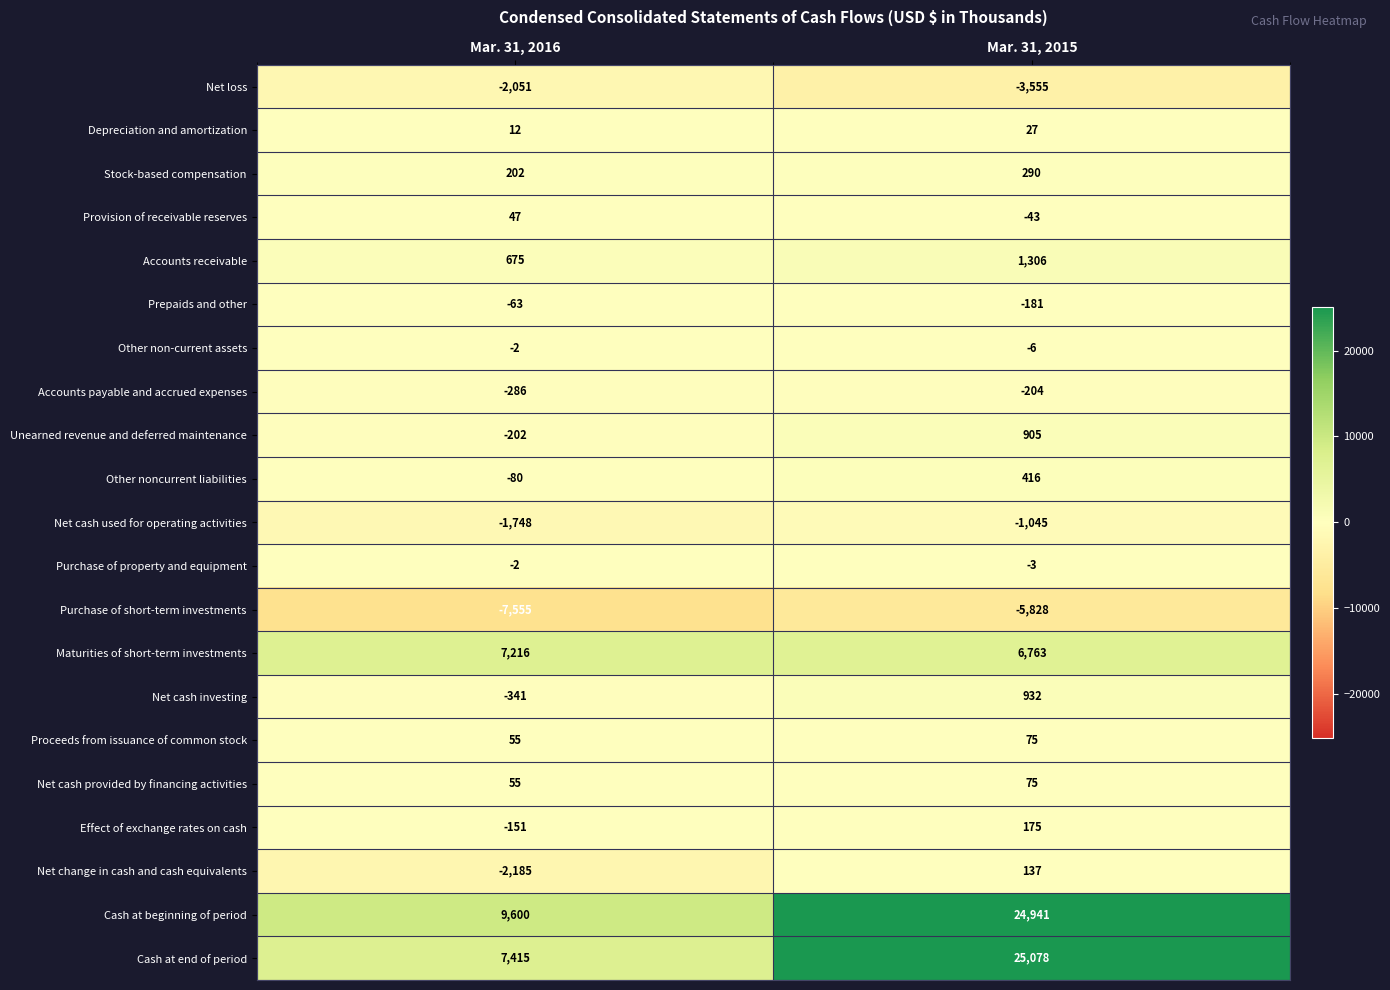

What is the average value of the Effect of exchange rates on cash series?

12